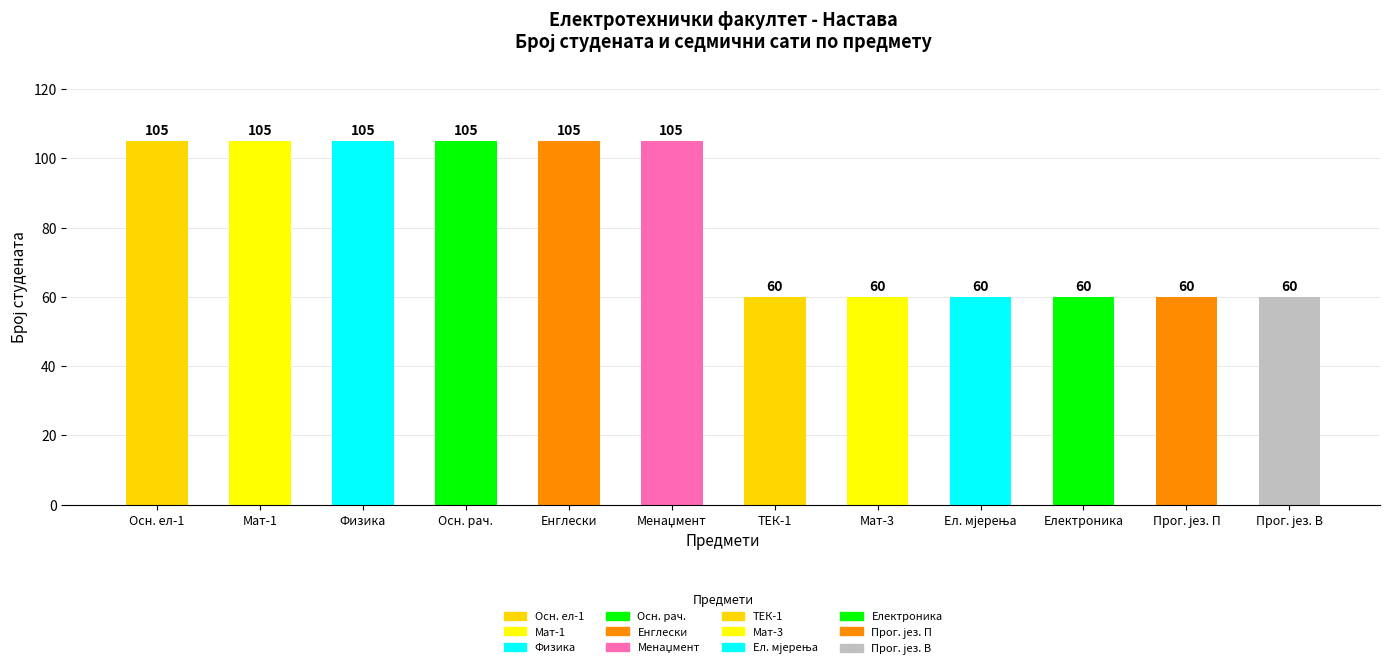

Reading left to right, transcribe all the data shown in this chart.

105	105	105	105	105	105	60	60	60	60	60	60